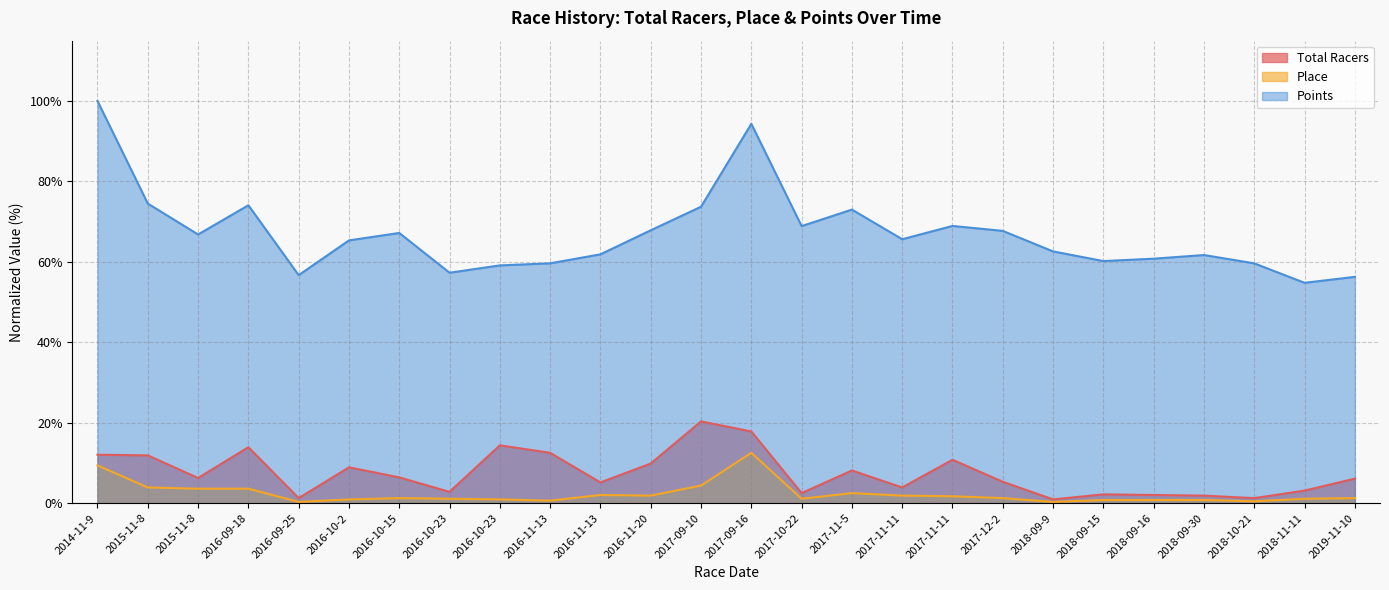

Reading left to right, list all the values displayed in this chart.

Total Racers: 12.0	11.9	6.3	13.9	1.3	8.9	6.4	2.8	14.4	12.5	5.2	9.9	20.3	17.8	2.5	8.1	3.9	10.8	5.3	0.9	2.2	2.0	1.9	1.3	3.1	6.1
Place: 9.4	3.9	3.6	3.6	0.3	0.9	1.3	1.1	0.9	0.6	2.0	1.9	4.4	12.5	1.1	2.5	1.9	1.7	1.3	0.3	0.8	0.8	0.8	0.5	1.1	1.3
Points: 100.0	74.5	66.8	74.1	56.7	65.3	67.2	57.3	59.1	59.6	61.9	67.9	73.7	94.3	68.9	73.0	65.6	68.9	67.7	62.6	60.2	60.8	61.7	59.6	54.8	56.3